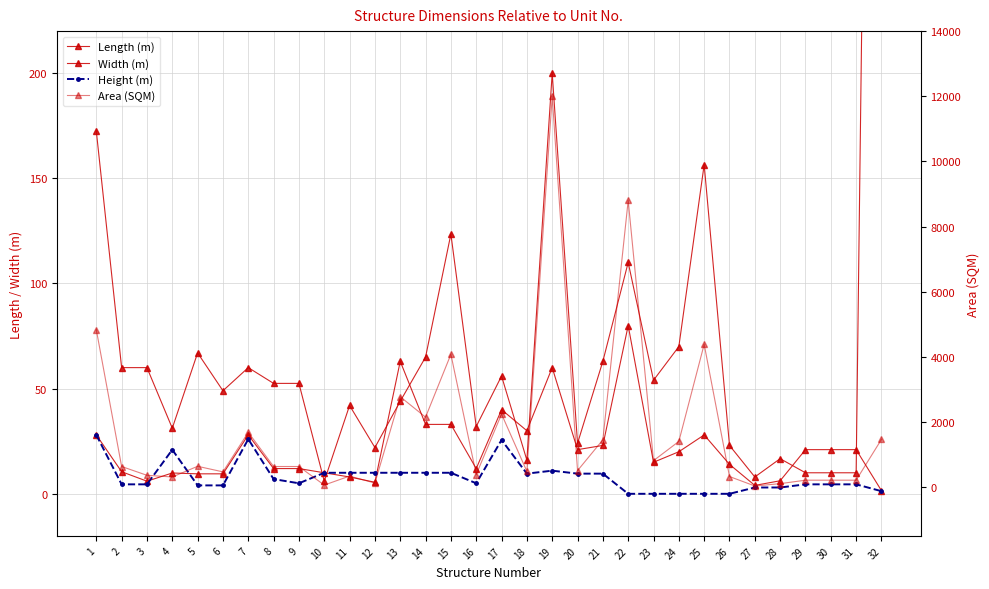

What are all the series names shown in the legend?

Length (m), Width (m), Height (m), Area (SQM)